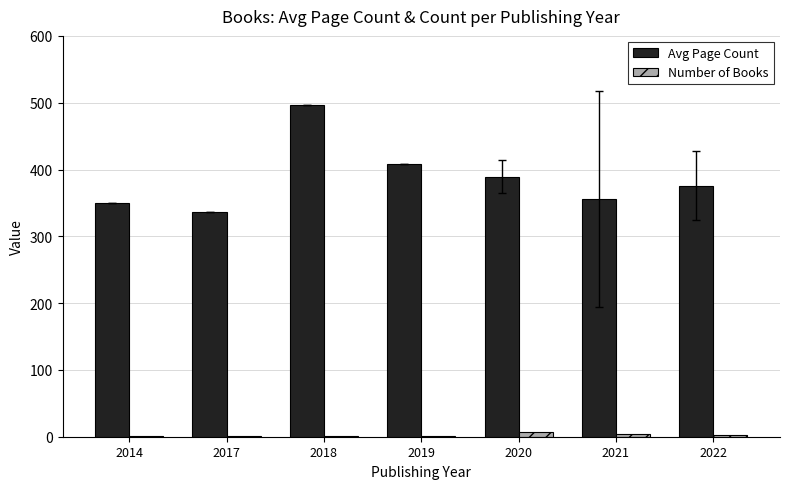

Where is Avg Page Count nearest to the value 416?

2019